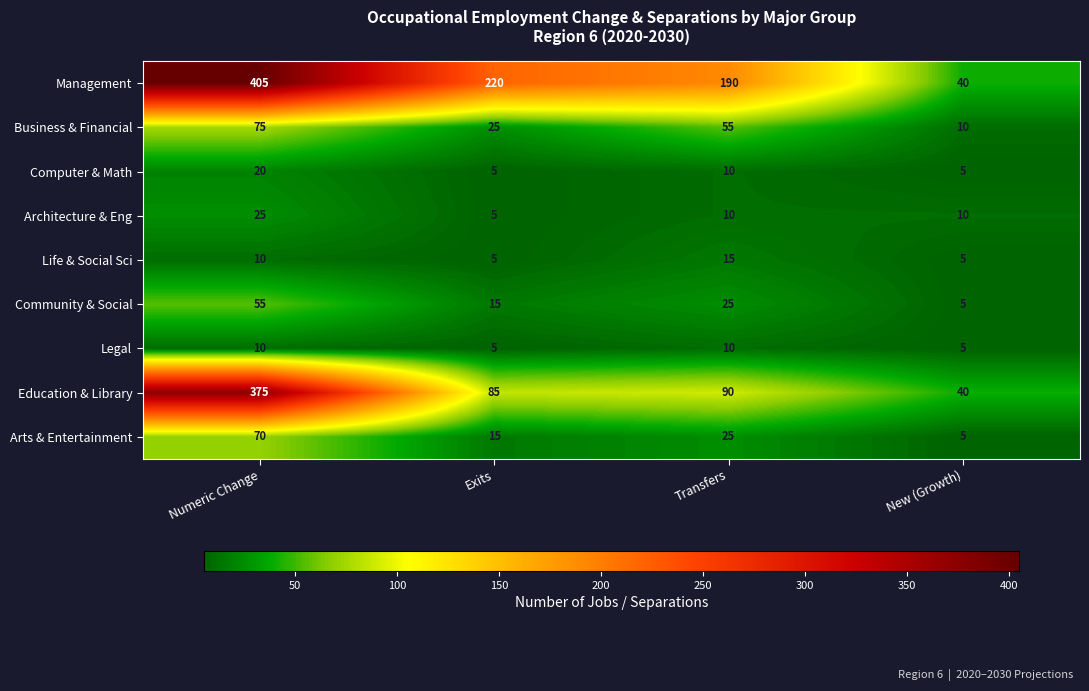

Rank the series by their maximum value, from lowest to highest.

Legal, Life & Social Sci, Computer & Math, Architecture & Eng, Community & Social, Arts & Entertainment, Business & Financial, Education & Library, Management